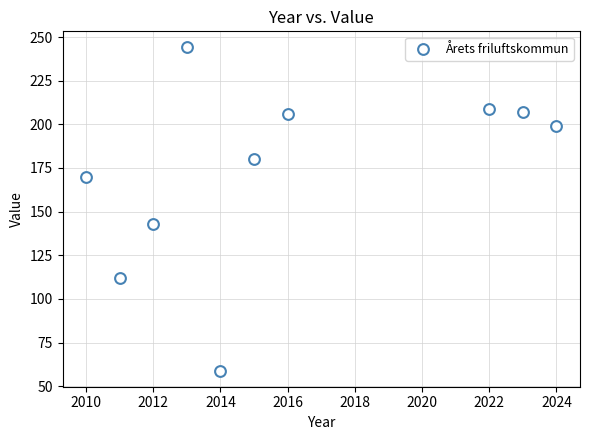

What Y value in the scatter plot is closest to 151?

143